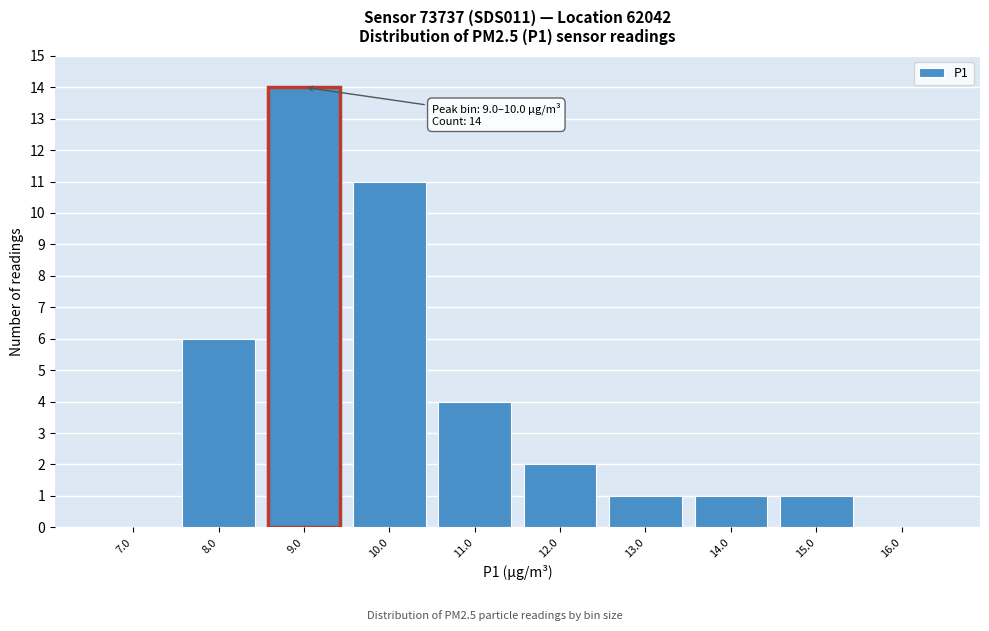

Reading left to right, extract all data points from this chart.

7.0=0	8.0=6	9.0=14	10.0=11	11.0=4	12.0=2	13.0=1	14.0=1	15.0=1	16.0=0